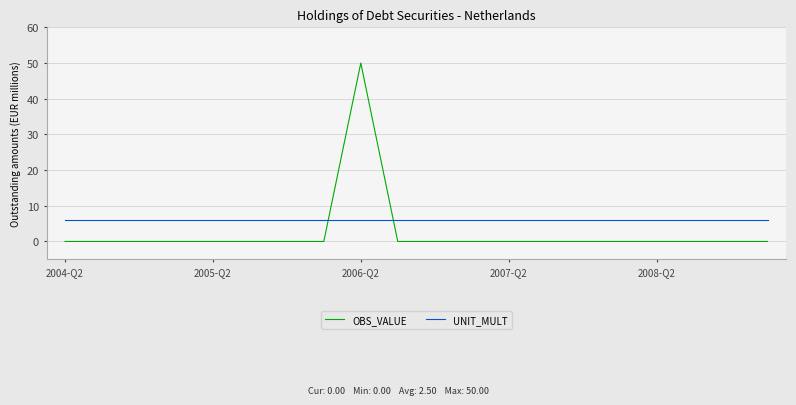

What is the difference between the maximum and minimum values in the OBS_VALUE series?

50